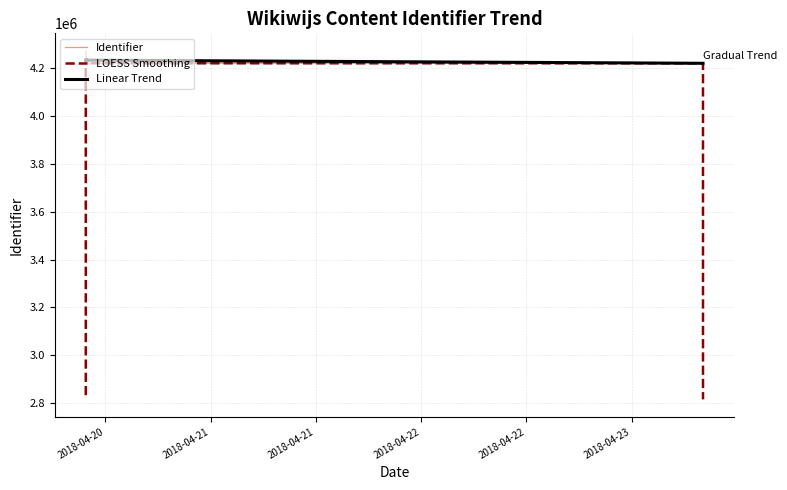

At which label does LOESS Smoothing reach its peak?

2018-04-21